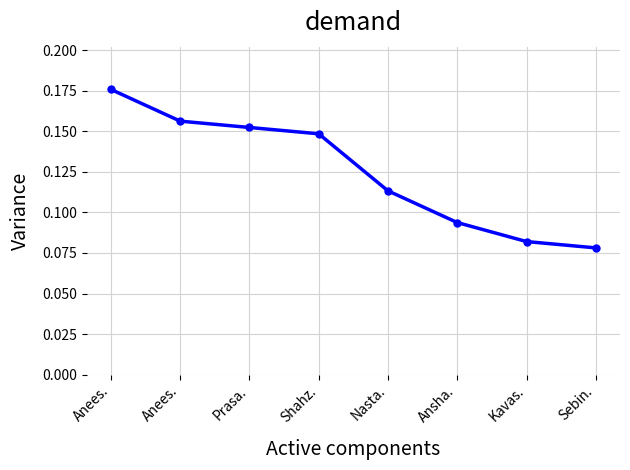

How many lines are shown in the chart?

1